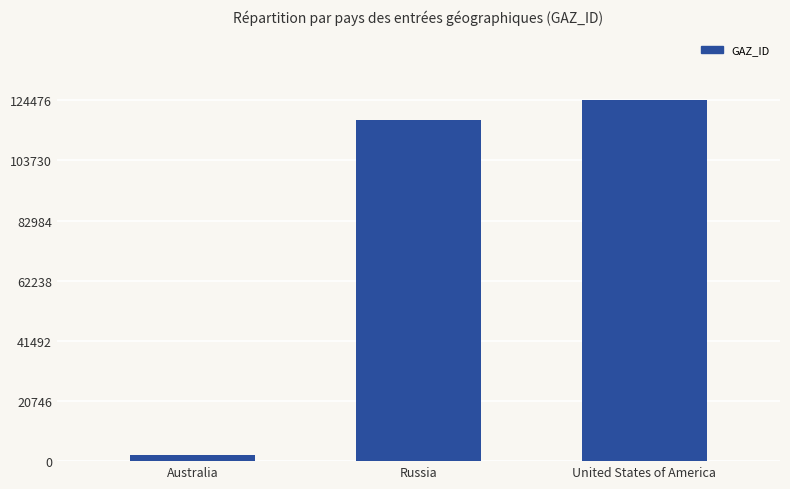

Reading left to right, extract all data points from this chart.

2031	117755	124476